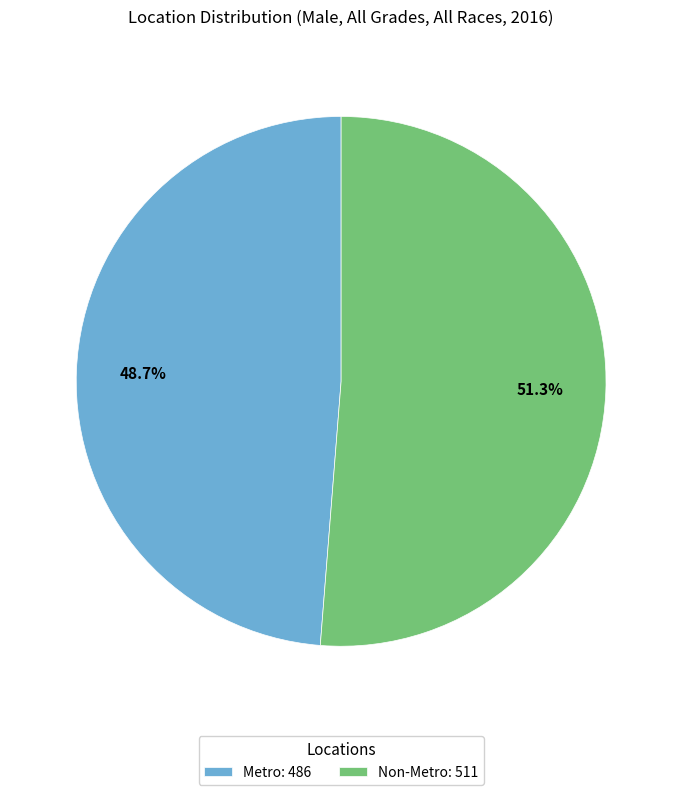

Between Non-Metro and Metro, which is larger?

Non-Metro